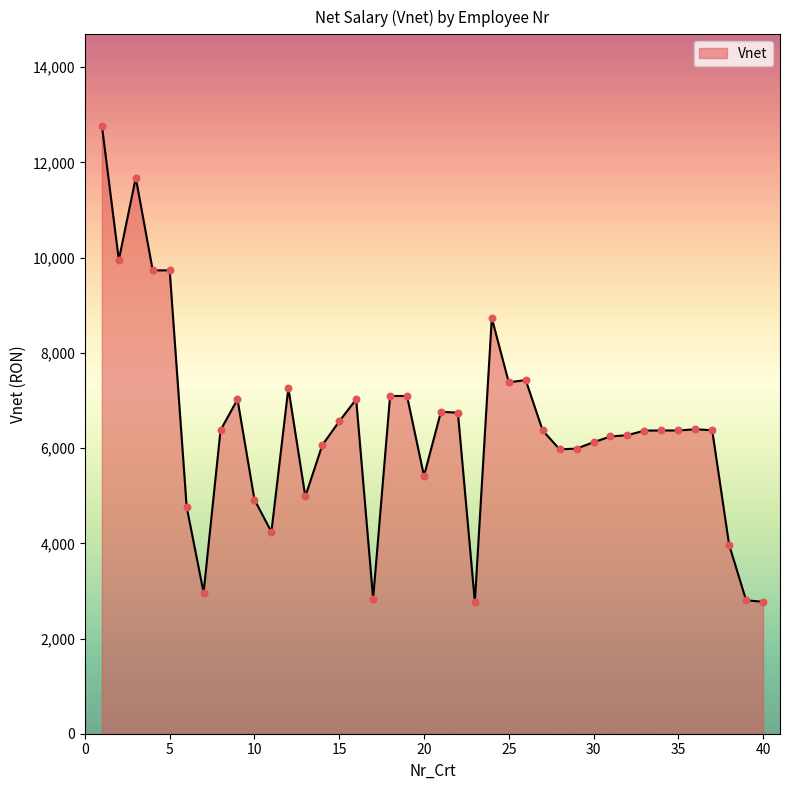

What is the difference between the maximum and minimum values?

10009